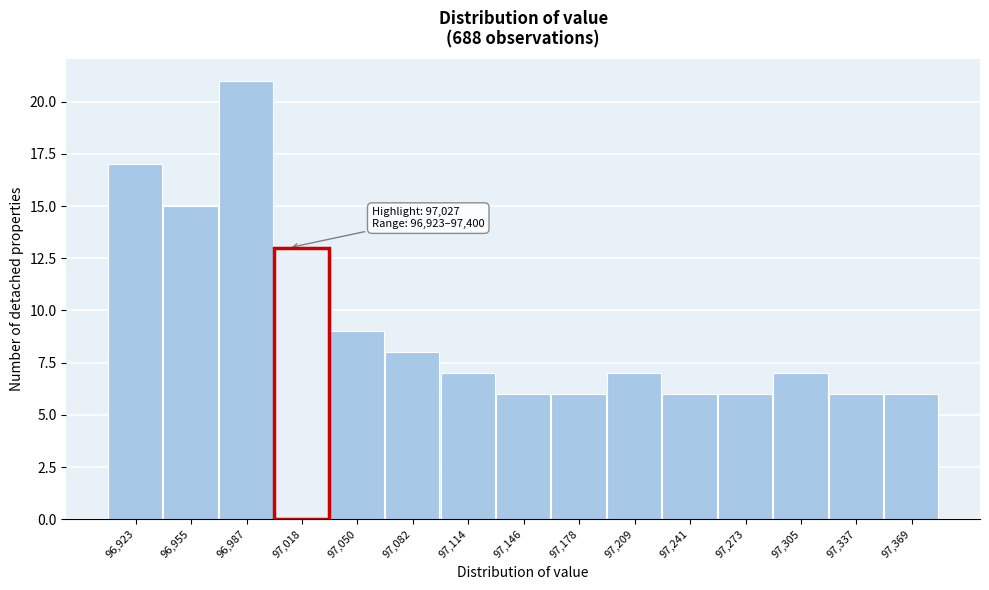

Reading left to right, extract all data points from this chart.

17	15	21	9	8	7	6	6	7	6	6	7	6	6